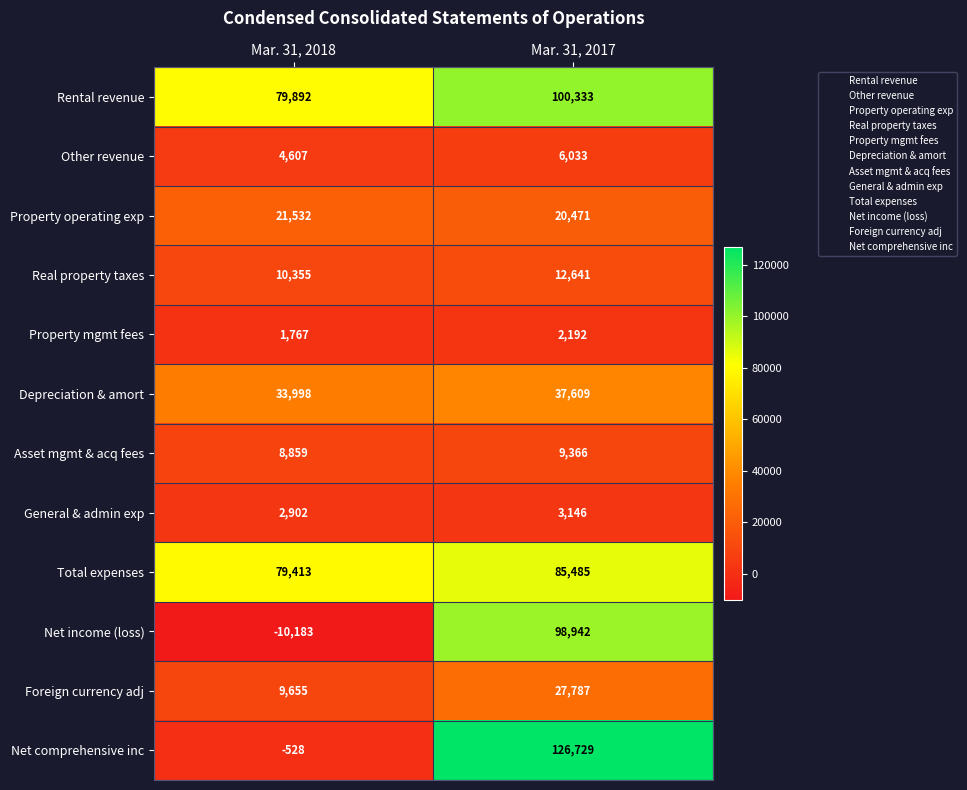

Is it true that General & admin exp equals 3146 at Mar. 31, 2017?

True